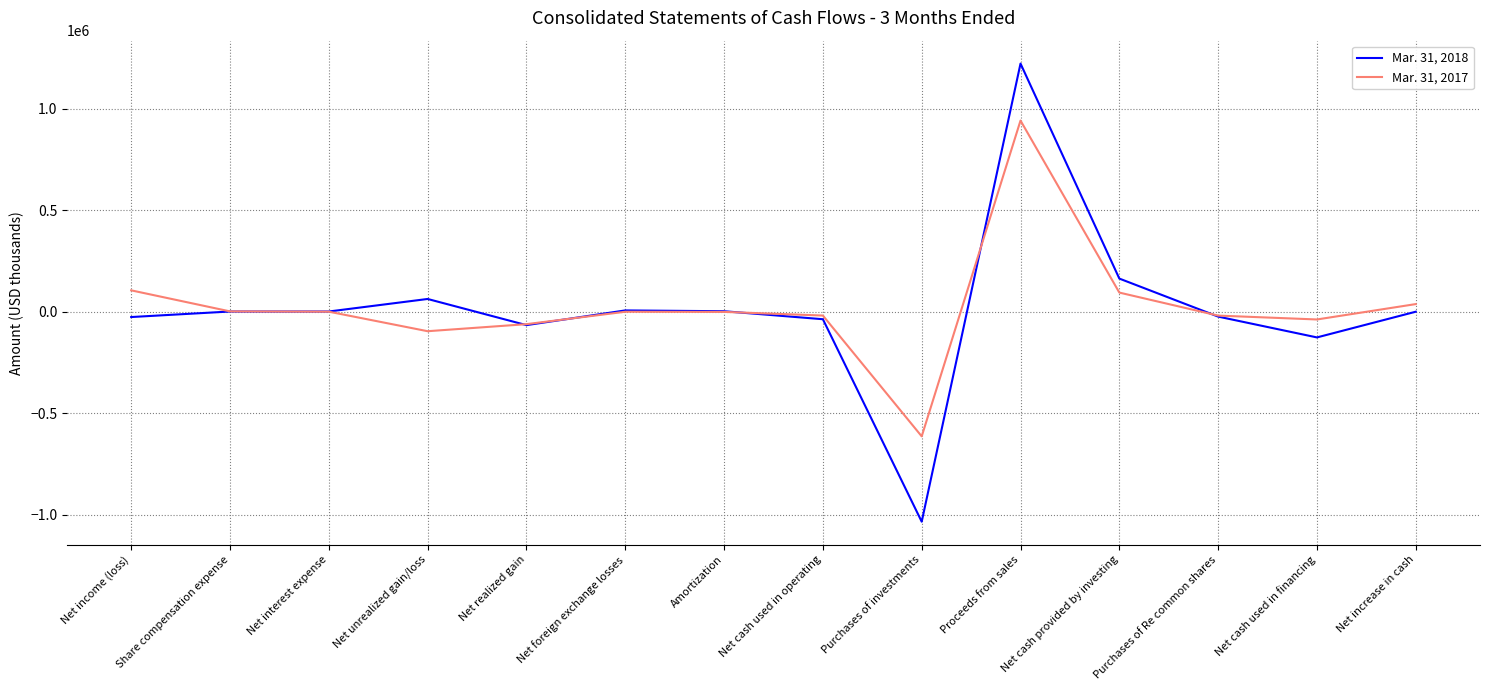

Which series ends up on top after the final intersection of Mar. 31, 2017 and Mar. 31, 2018?

Mar. 31, 2017